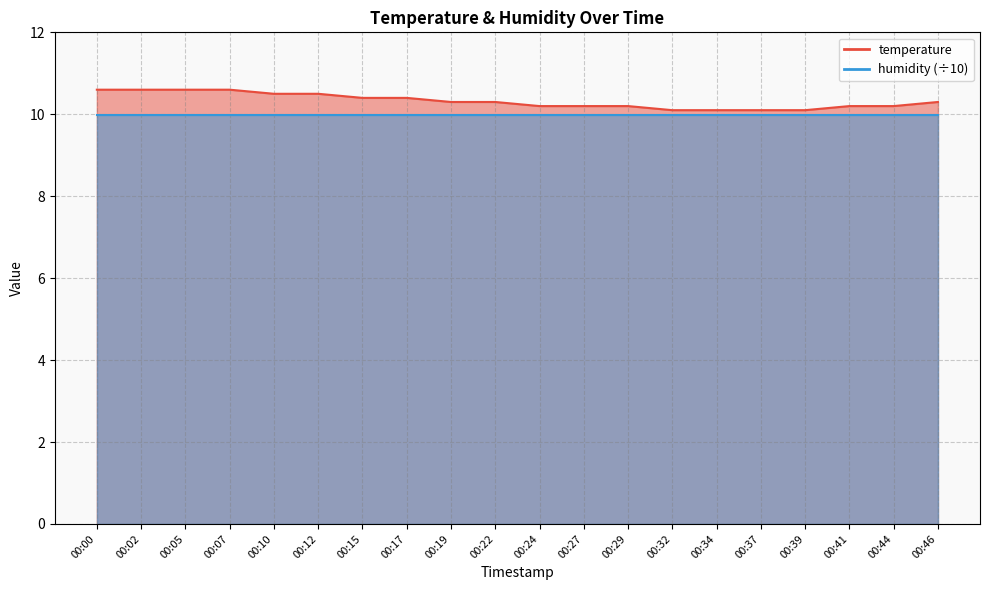

True or false: the data has more than 0 interior local peaks.

False